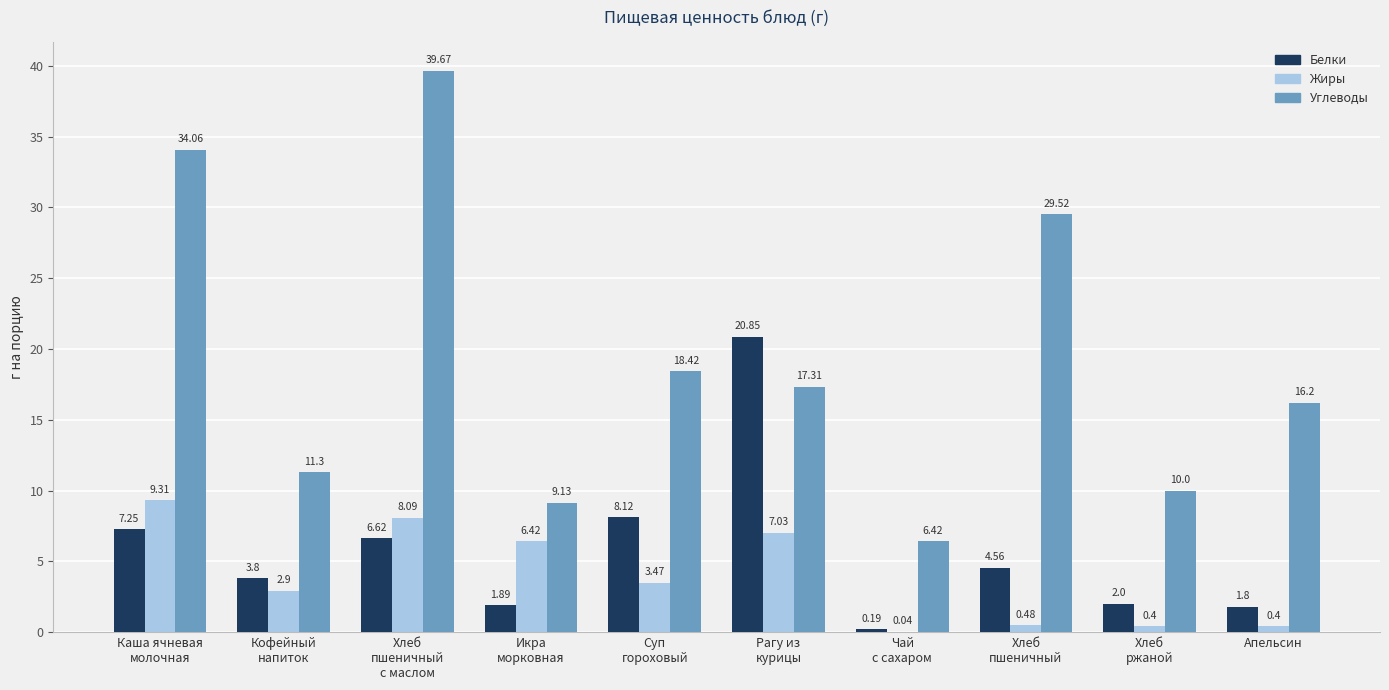

Which series has the largest total across all categories?

Углеводы